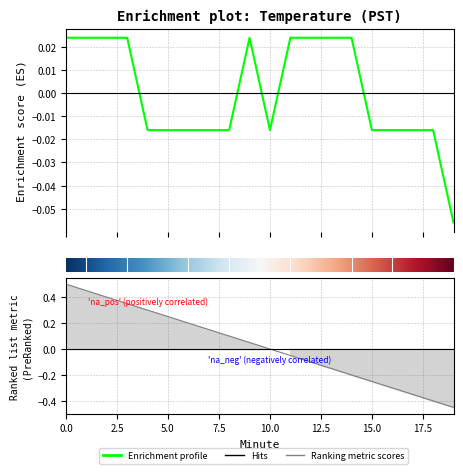

What is the spread (max minus min) of values at 2?

0.4